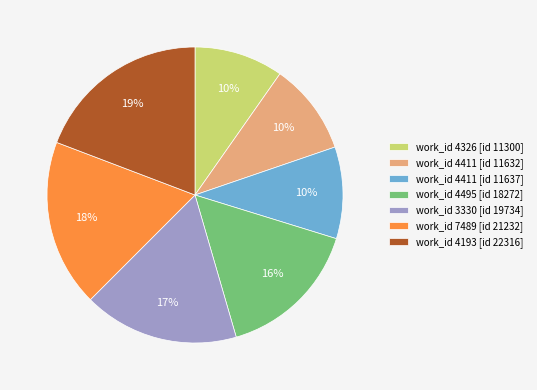

Which slice is the largest?

work_id 4193 [id 22316]